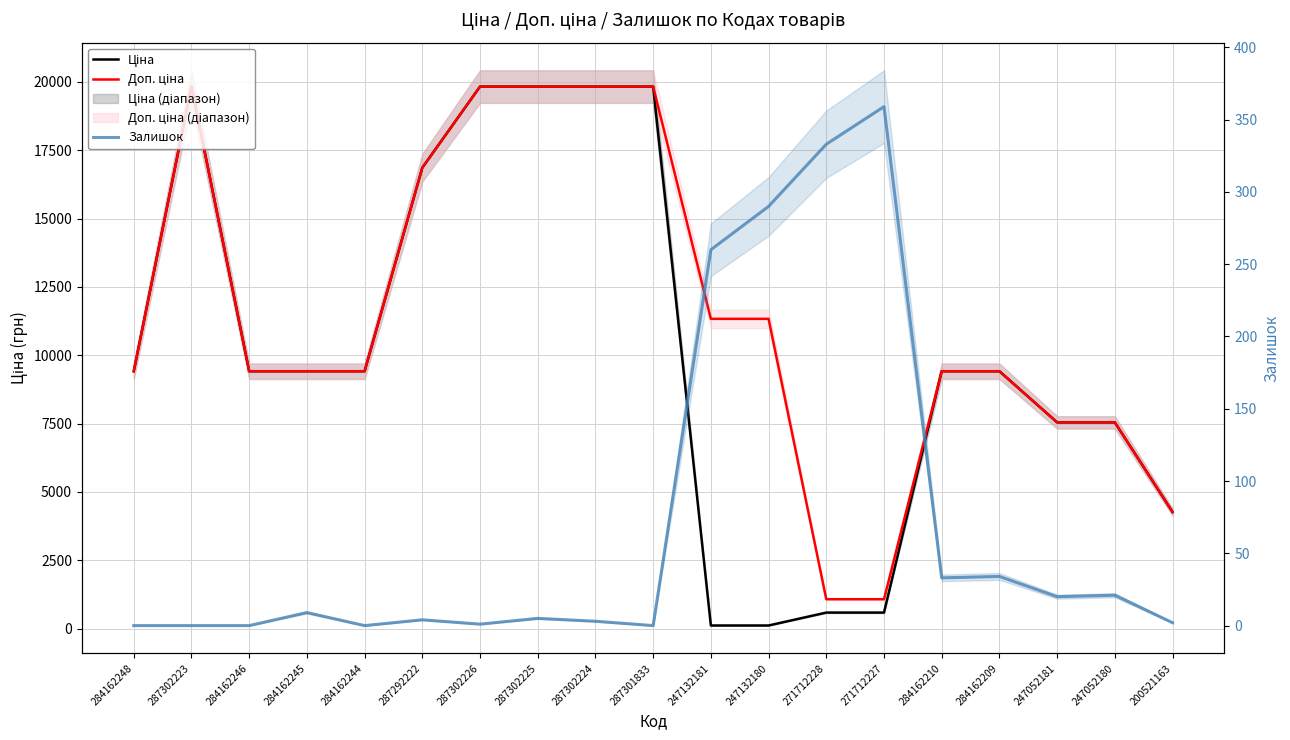

At which category is the sum across all series the highest?

287302225